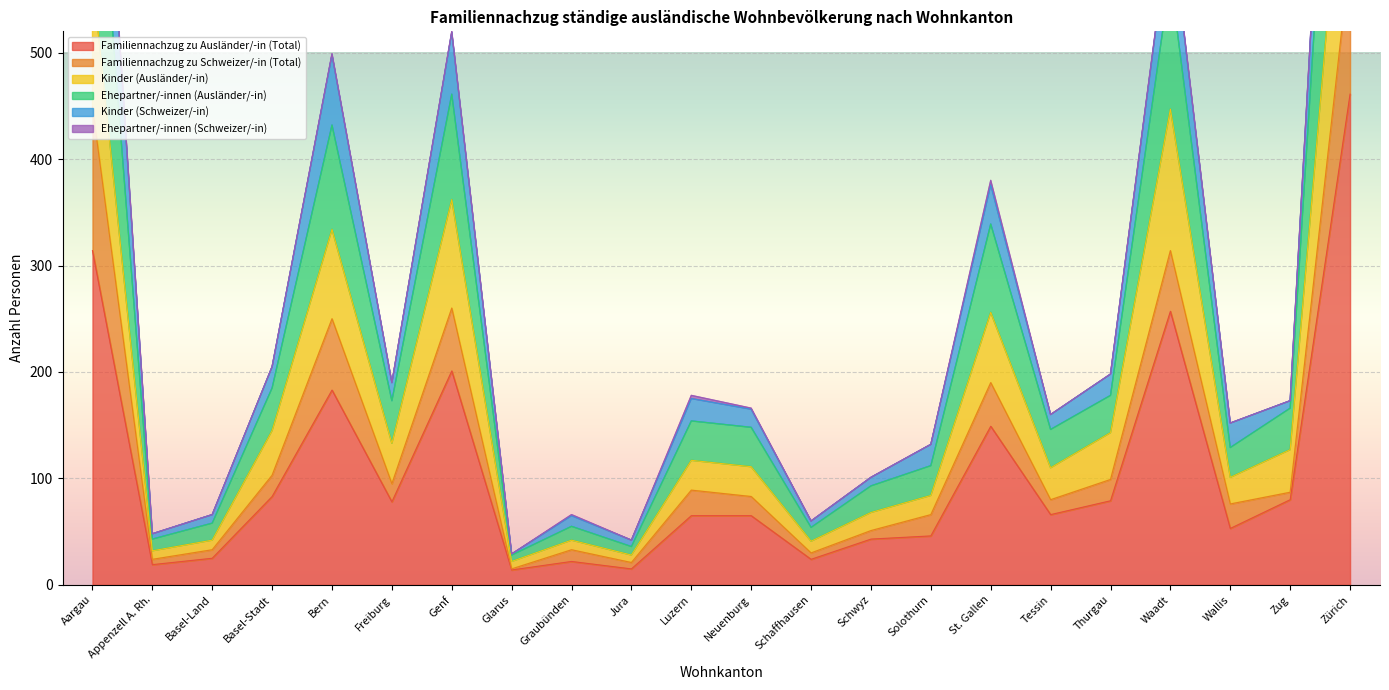

How many interior local peaks does the Familiennachzug zu Ausländer/-in (Total) series have?

5